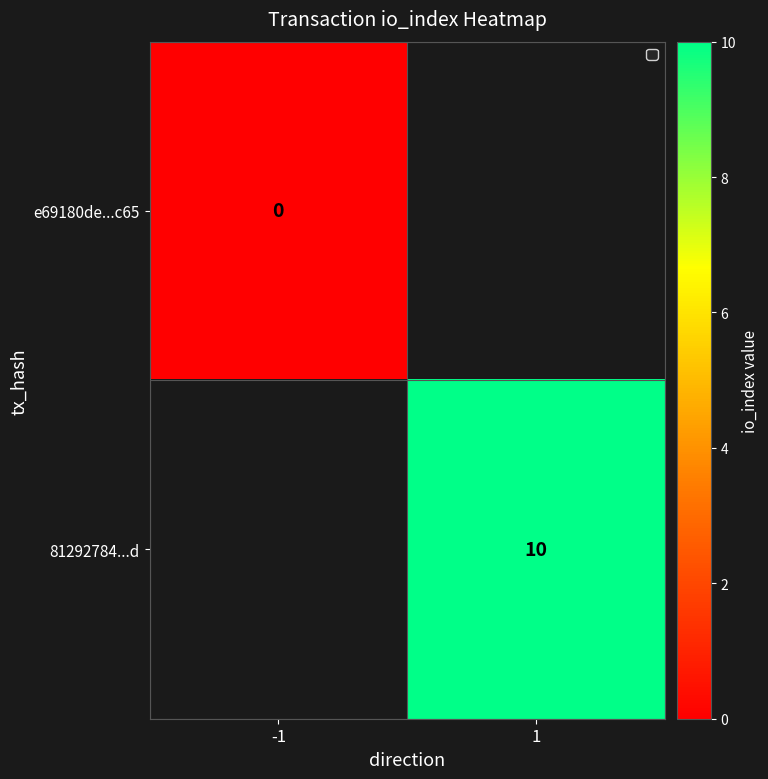

The value of 81292784...d at 1 is 3. True or false?

False